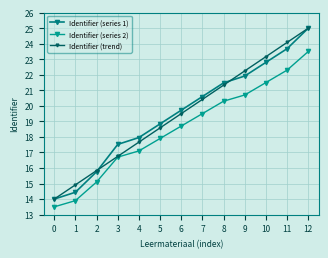

At which category is the sum across all series the highest?

12